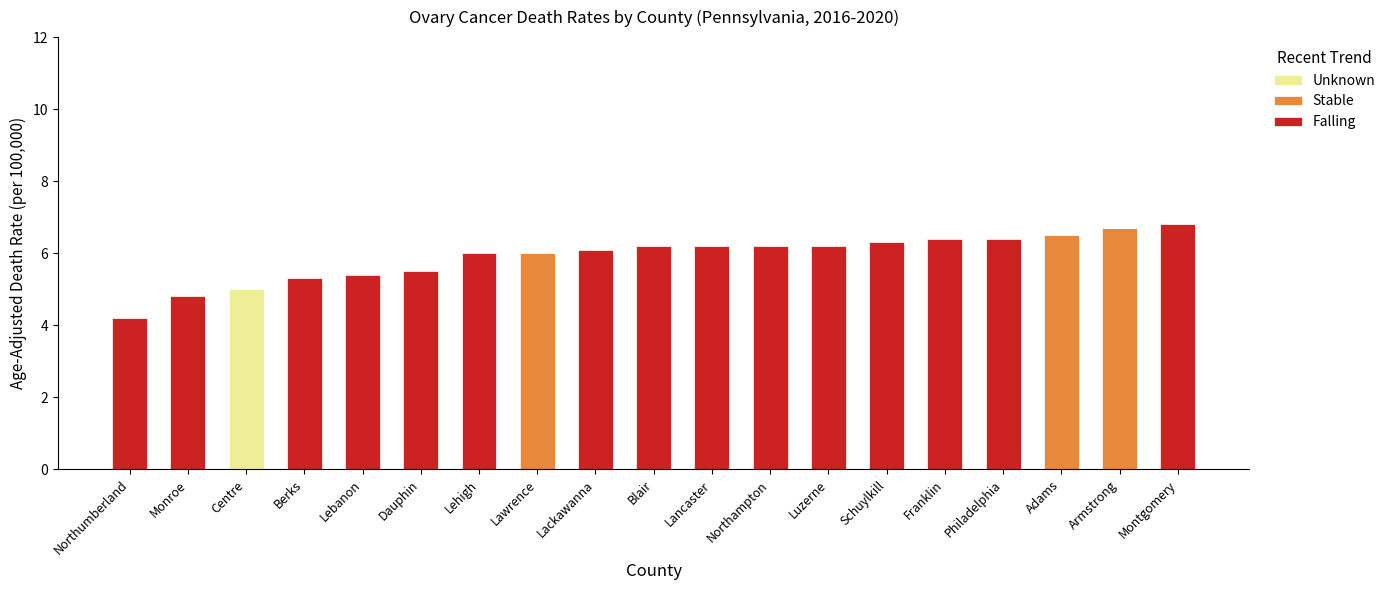

What is the total value across all series at Dauphin?

5.5